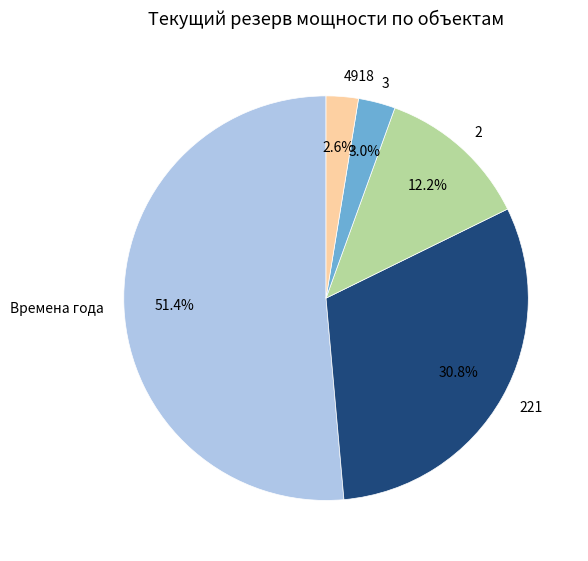

True or false: 2 accounts for 12% of the total.

True